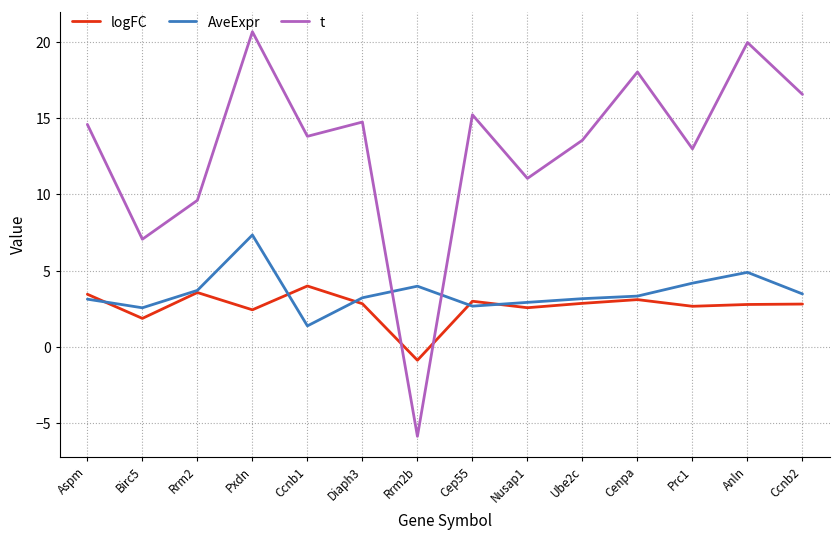

What position from the right is Cenpa?

4